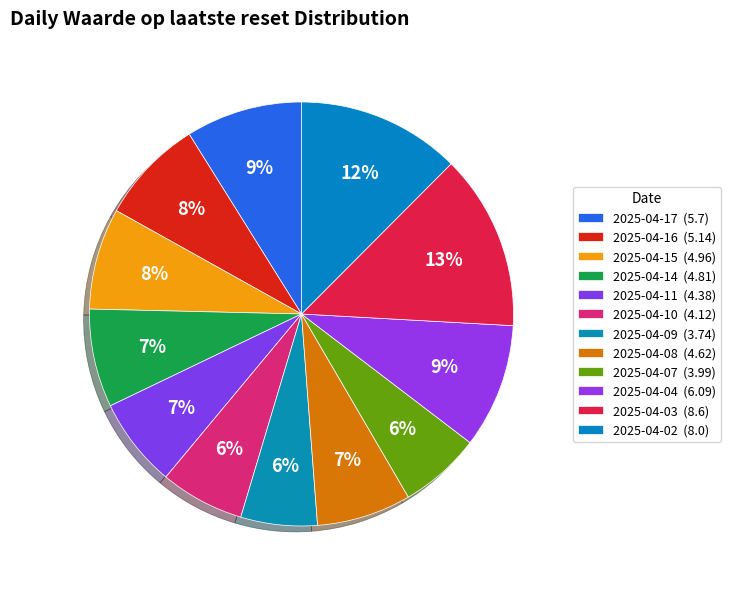

Which has a higher value, 2025-04-14 or 2025-04-15?

2025-04-15